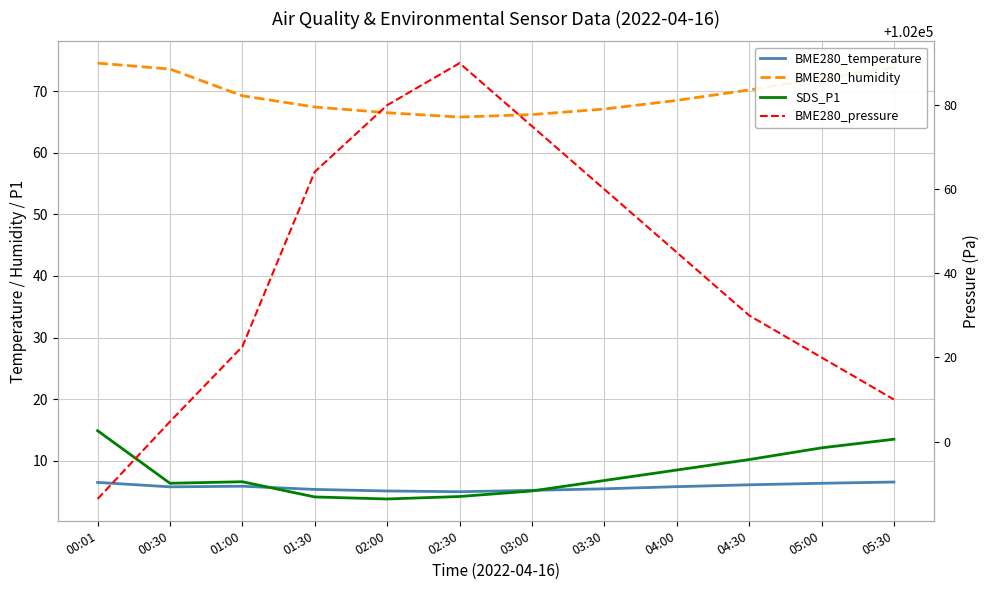

What is the total value across all series at 04:30?

102116.5